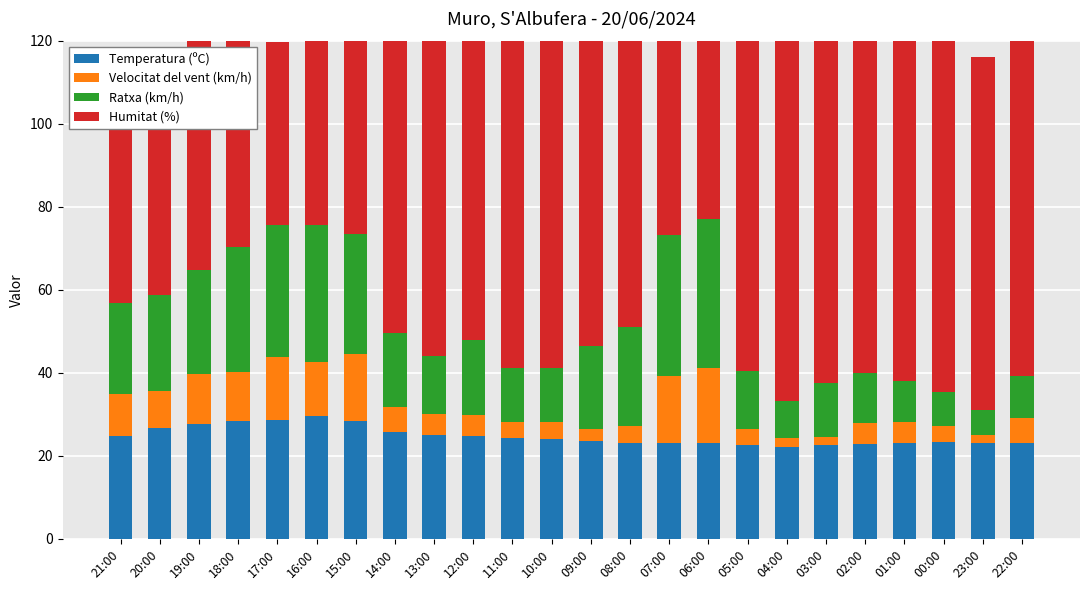

Between 20:00 and 16:00, which is larger?

16:00